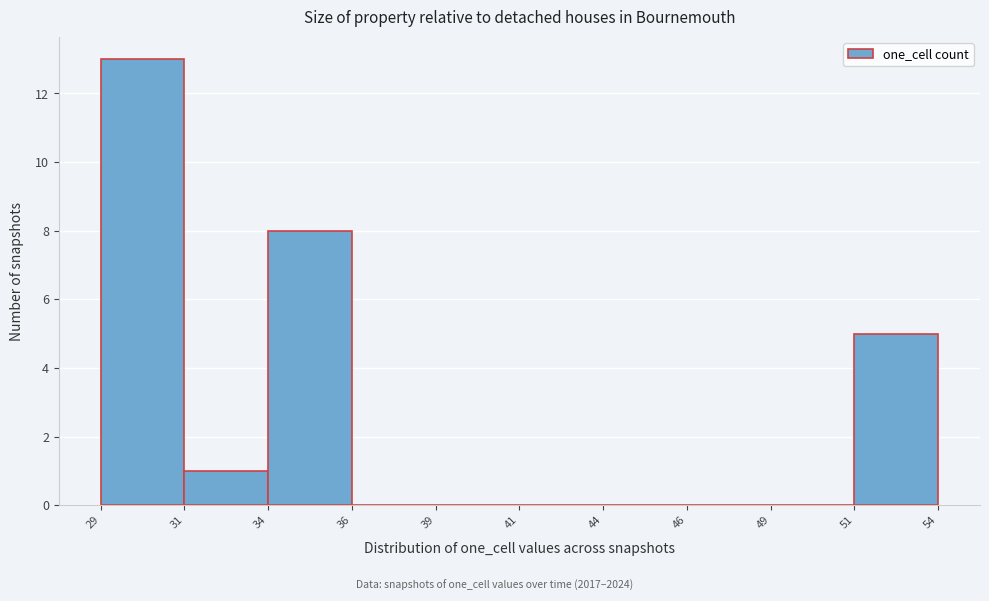

Reading left to right, list all the values displayed in this chart.

29=13	31=1	34=8	36=0	39=0	41=0	44=0	46=0	49=0	51=5